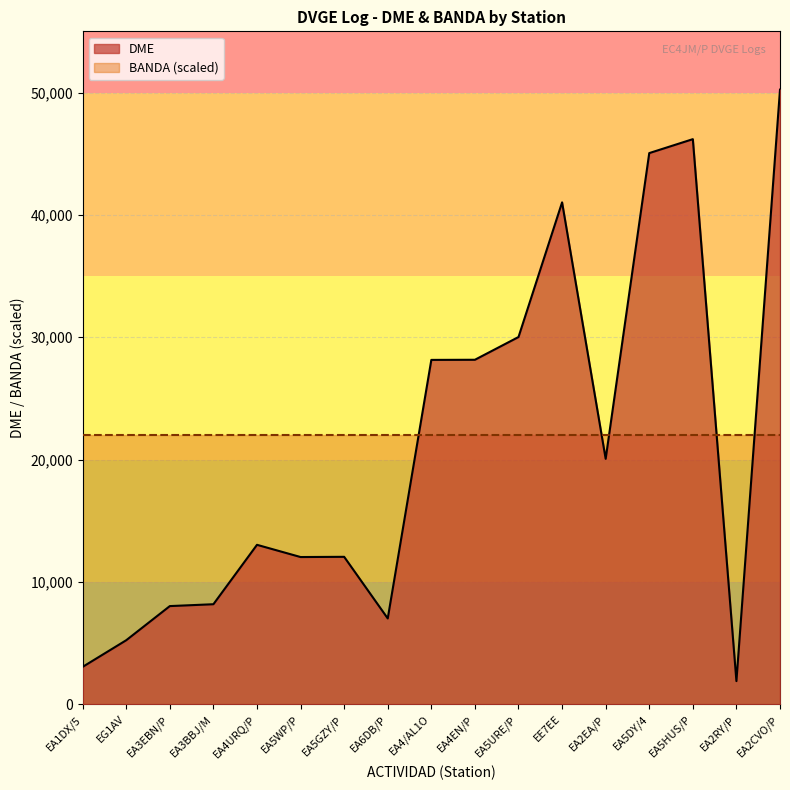

What is the ratio of the value at EA5URE/P to the value at EA5WP/P?

2.5